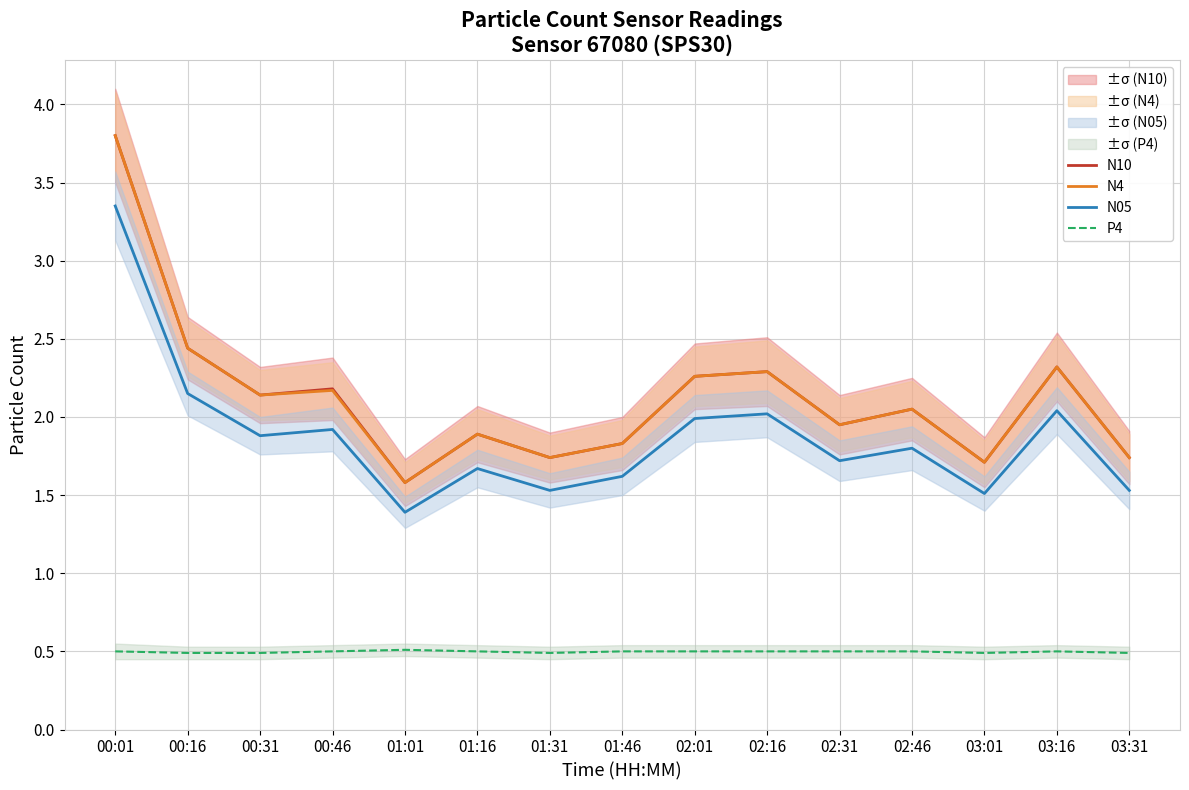

What are all the series names shown in the legend?

N10, N4, N05, P4